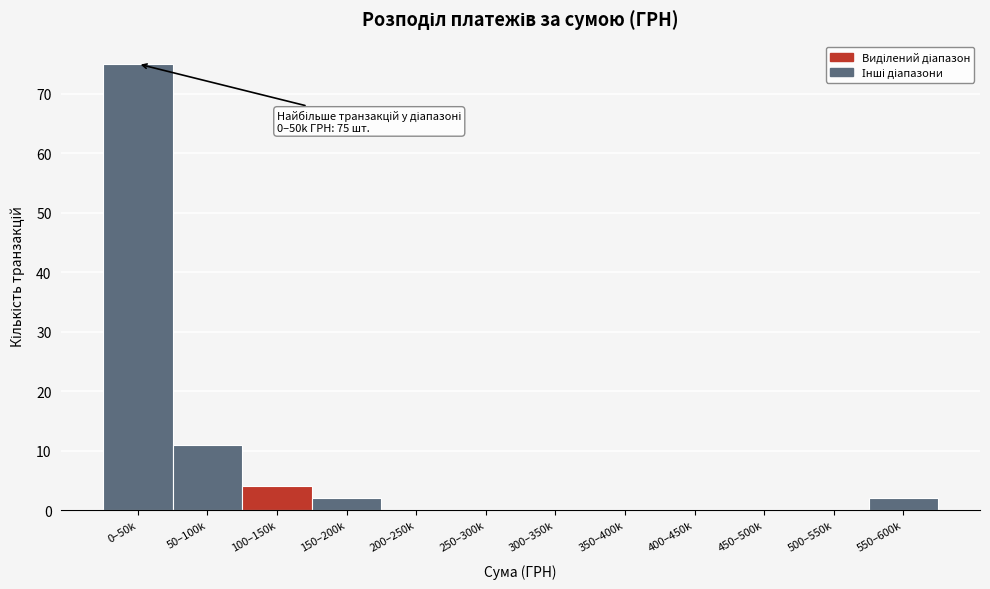

Reading right to left, extract all data points from this chart.

550–600k=2	500–550k=0	450–500k=0	400–450k=0	350–400k=0	300–350k=0	250–300k=0	200–250k=0	150–200k=2	100–150k=4	50–100k=11	0–50k=75